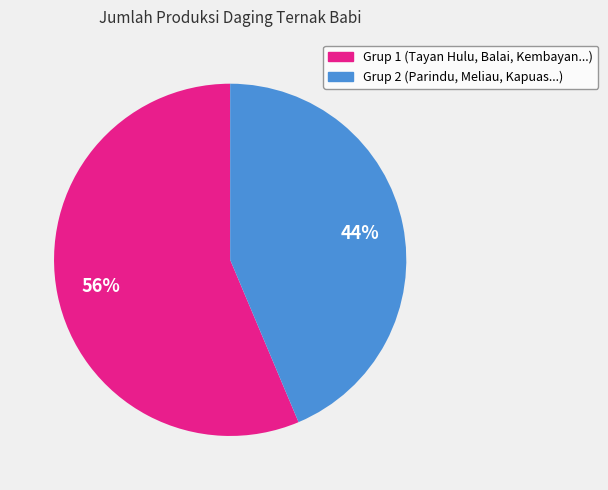

To the nearest percent, what is the average slice percentage?

50%